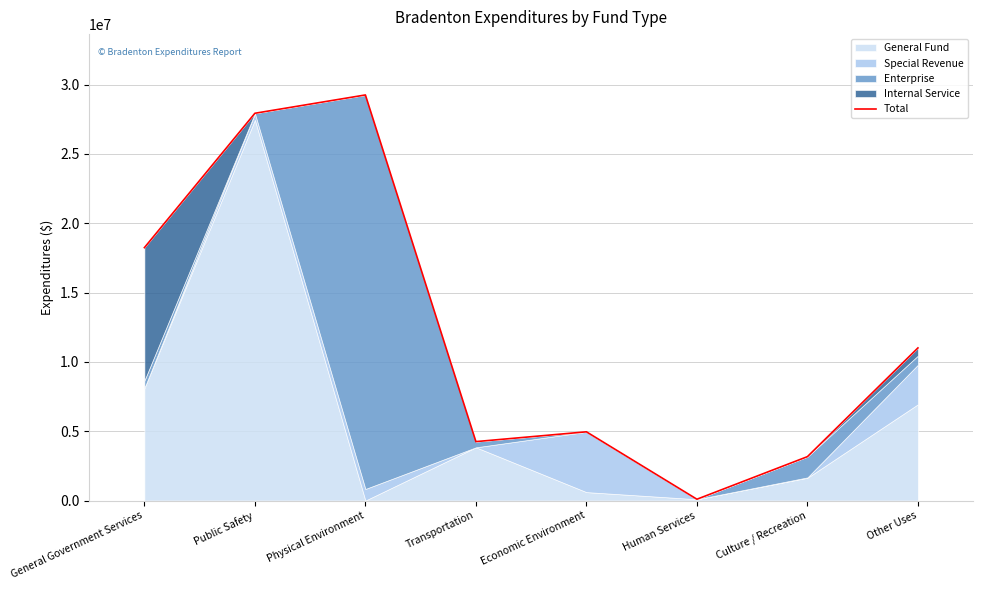

What is the difference between the maximum and minimum values?

29164189